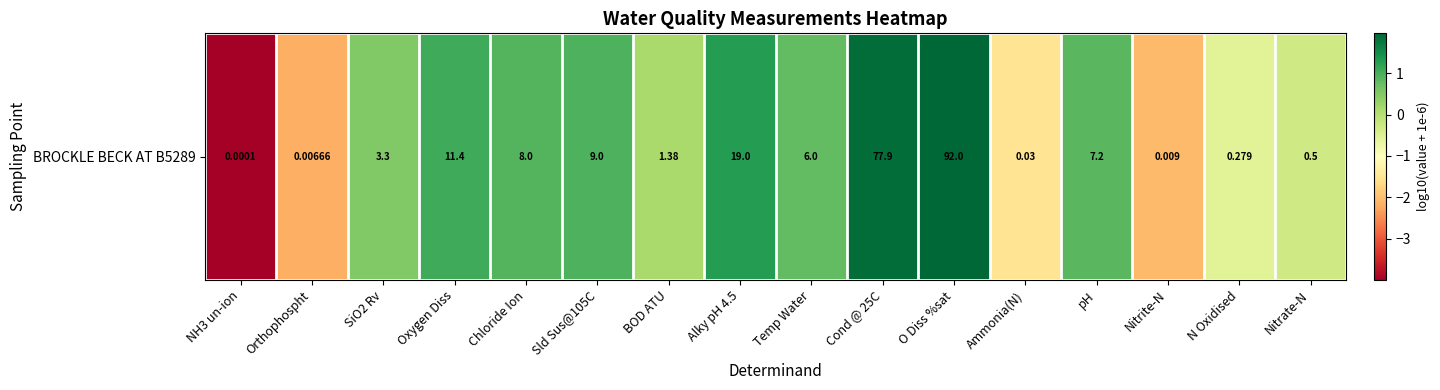

At which label does the data first exceed 0?

SiO2 Rv